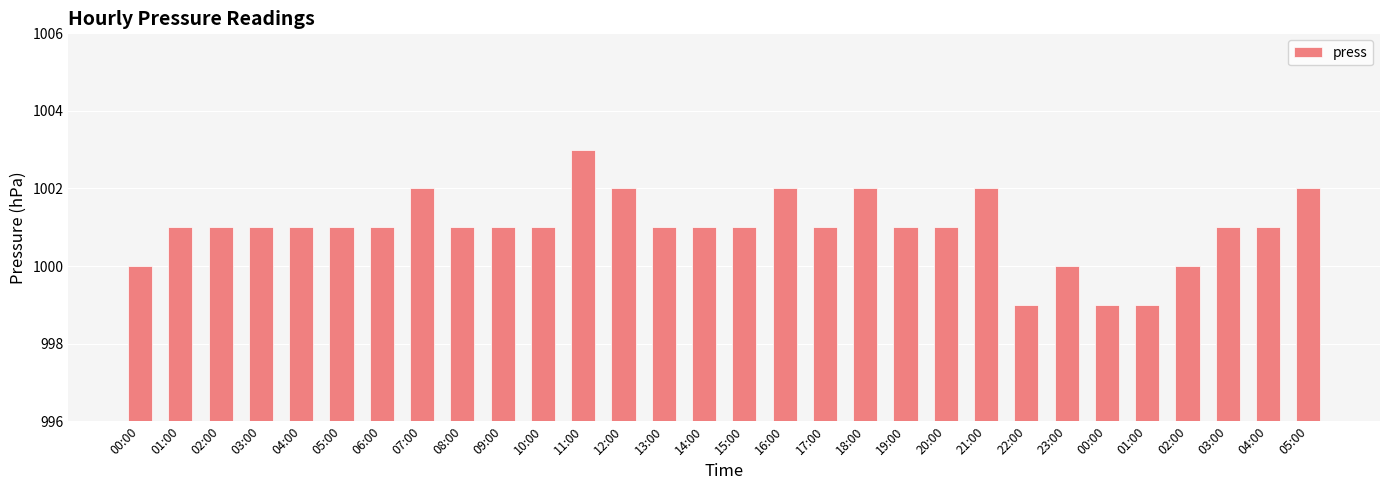

At which label does the data first exceed 1001?

07:00